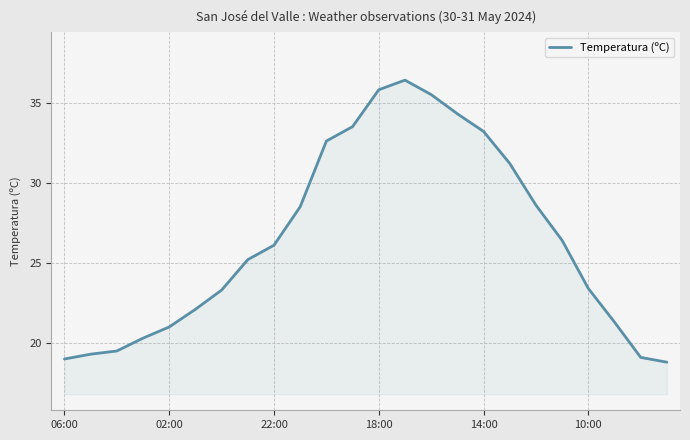

What is the difference between the maximum and minimum values?

17.6